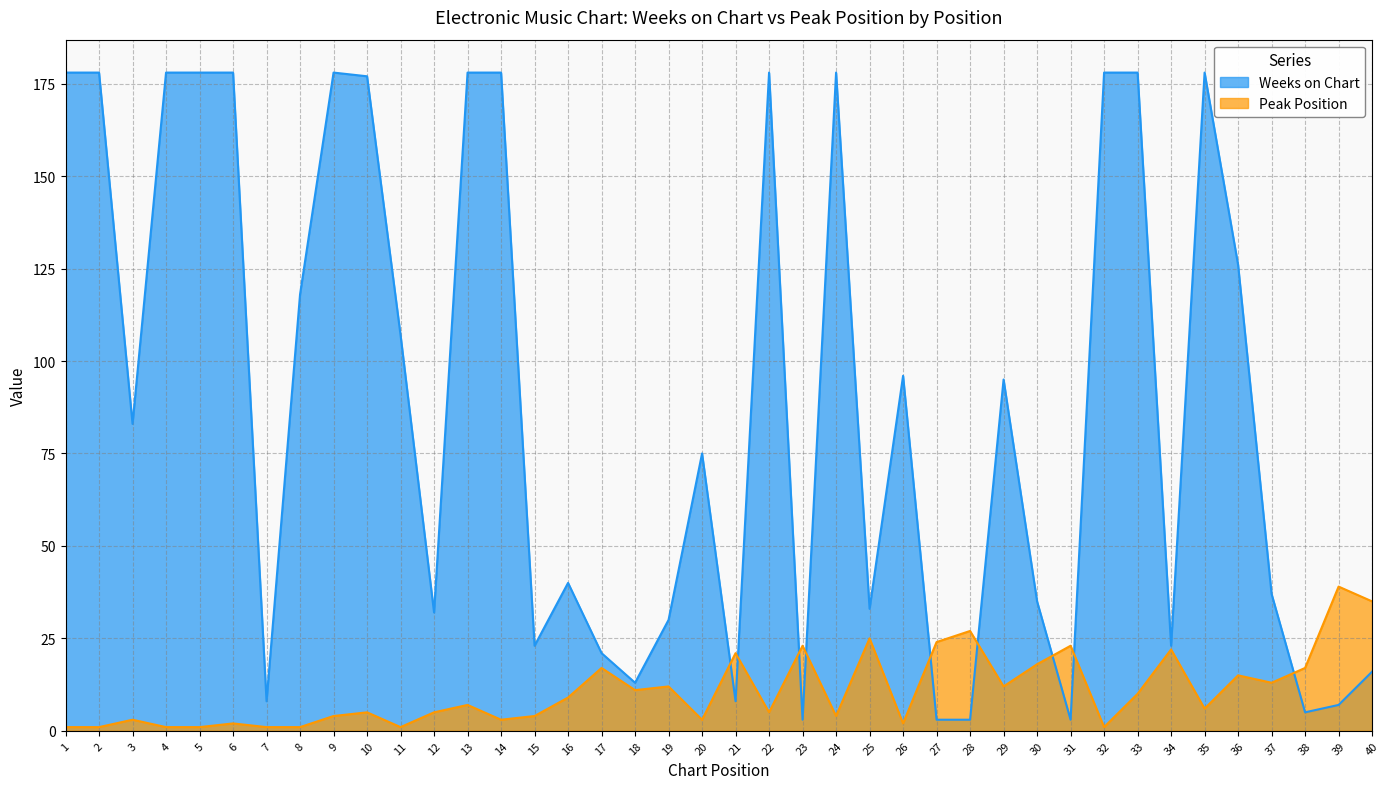

Where is the first local maximum for Weeks on Chart?

9